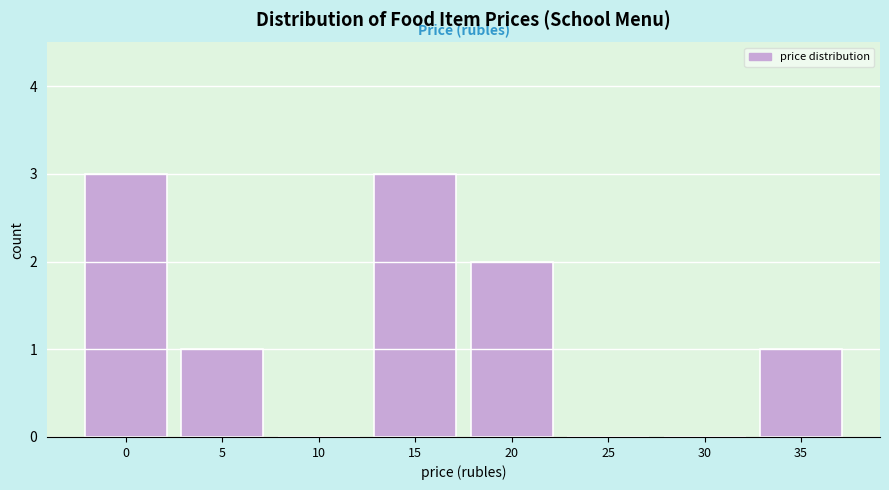

What is the sum of all values?

10